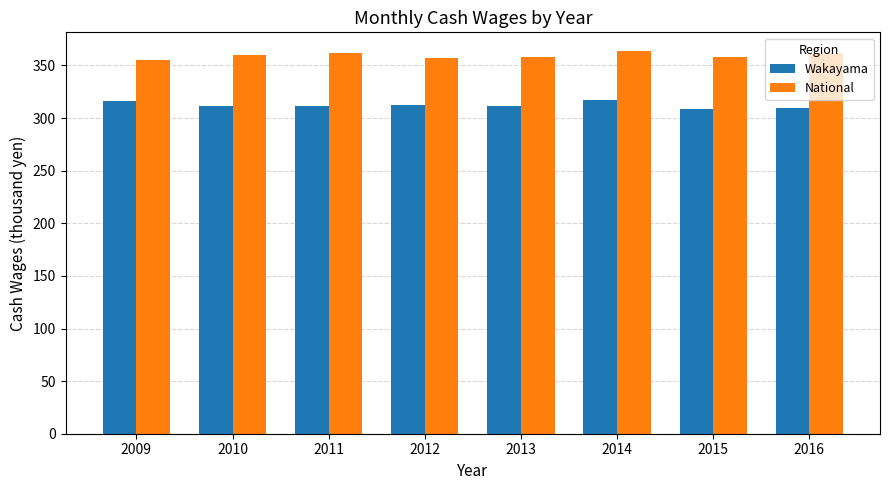

Which series has the largest total across all categories?

National